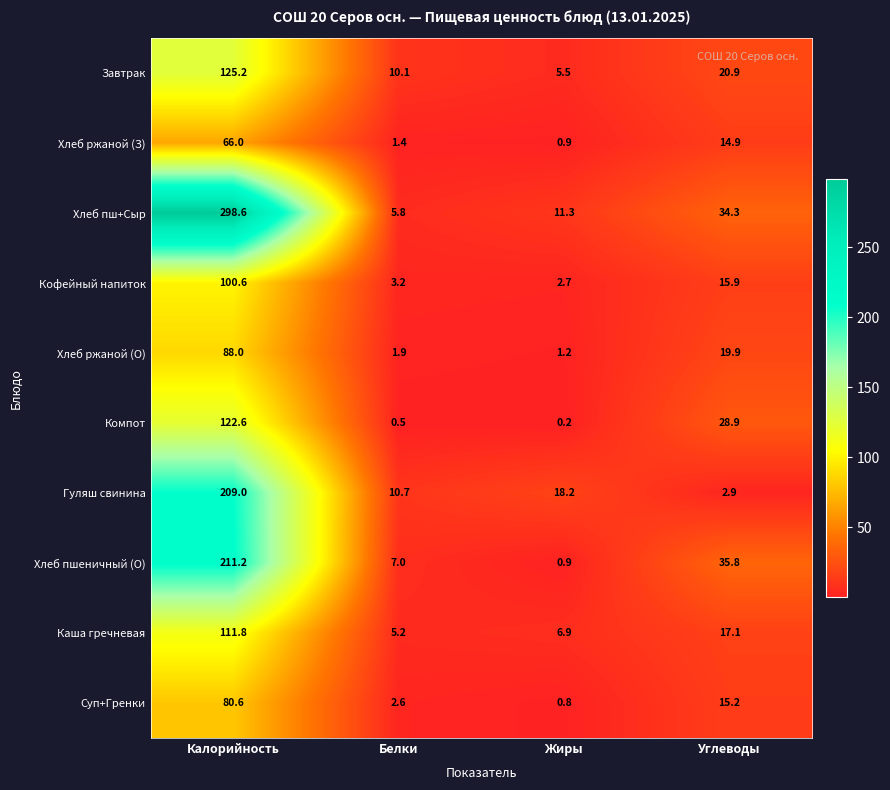

The Гуляш свинина series shows 16.0 at Белки. True or false?

False